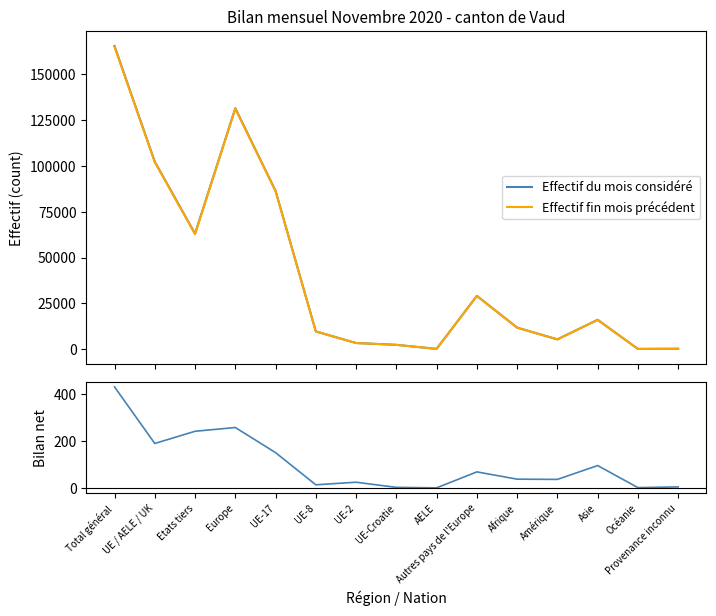

Is it true that Bilan net (augm. + dimin.) equals 457 at Europe?

False